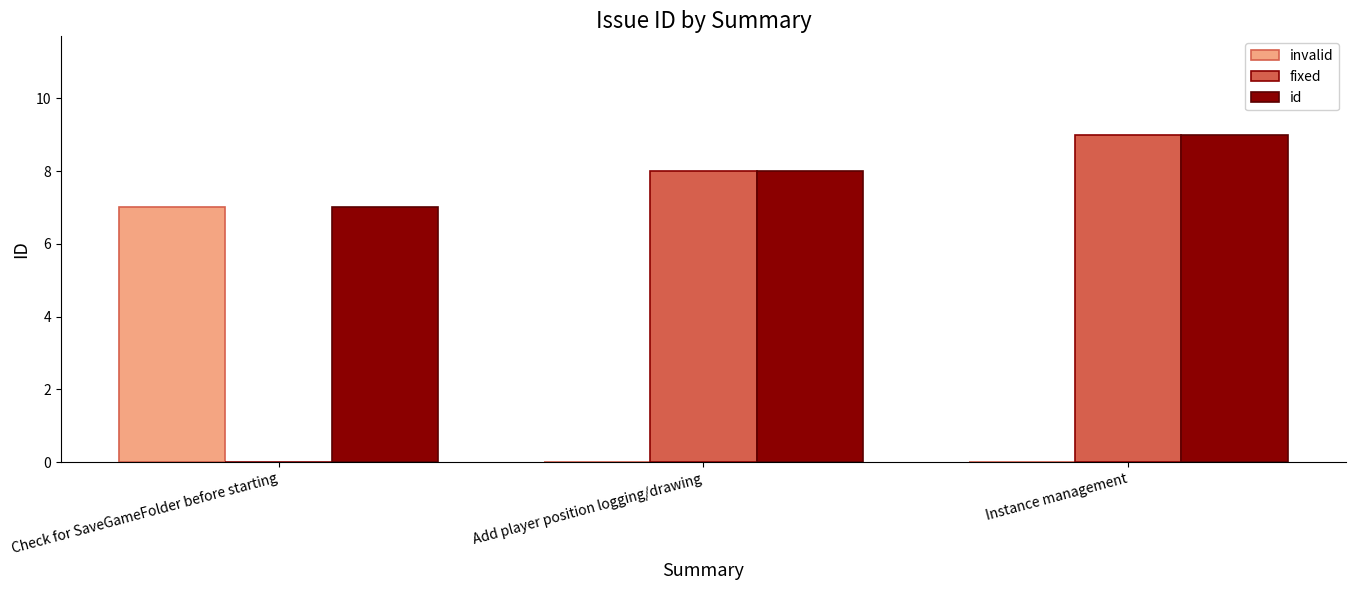

The id series shows 8 at Add player position logging/drawing. True or false?

True